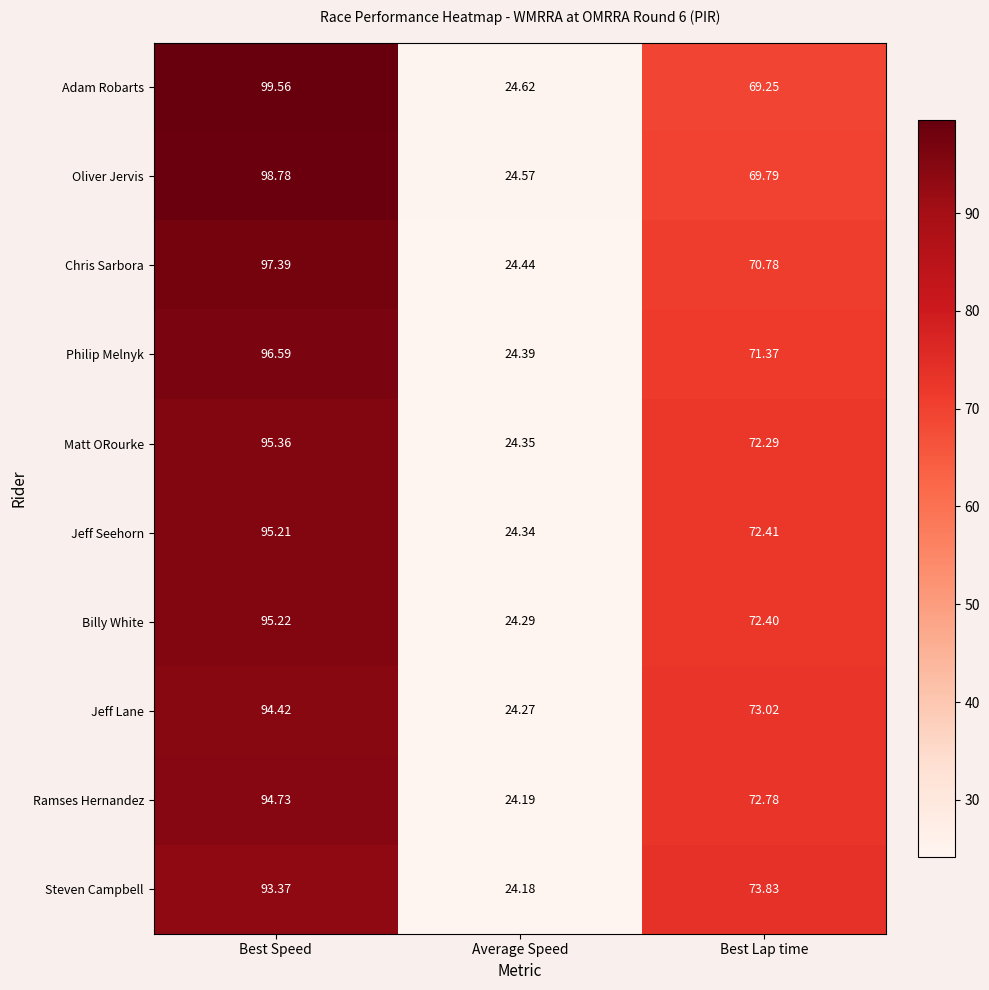

How many data points in Jeff Seehorn are less than 72?

1